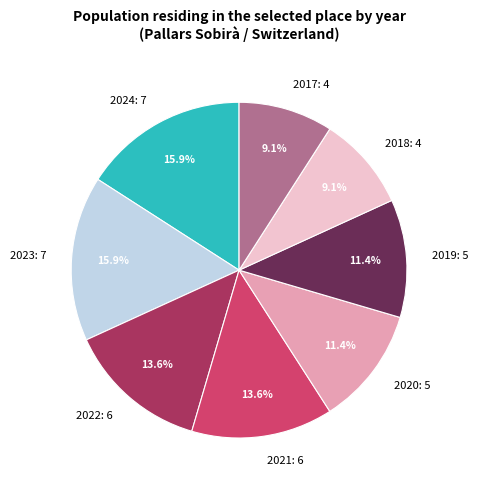

How many slices are in this pie chart?

8